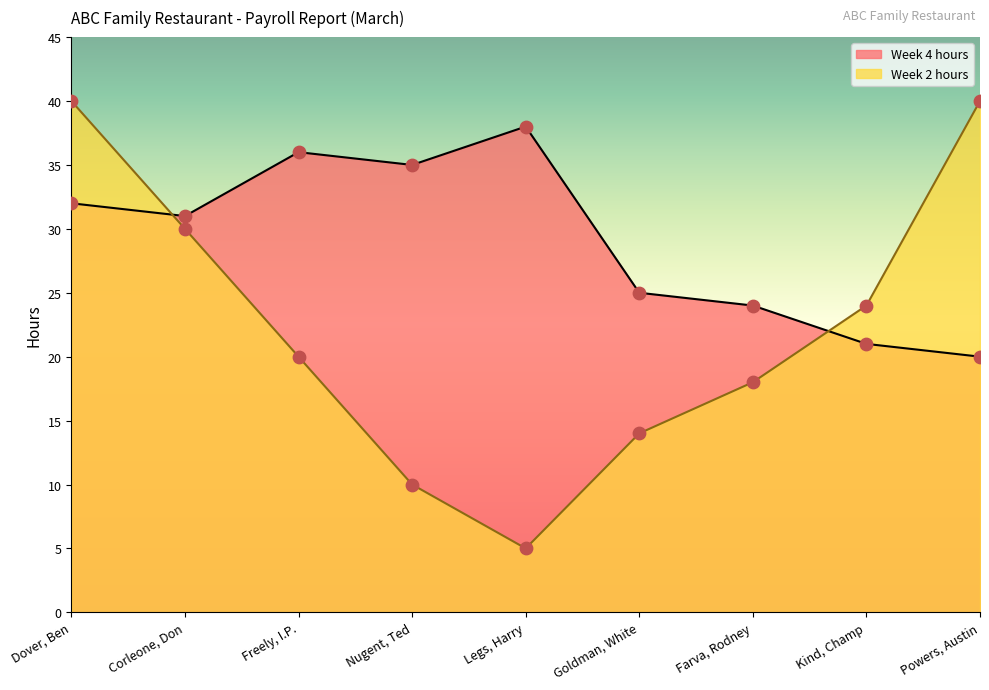

Which series has the largest total across all categories?

Week 4 hours